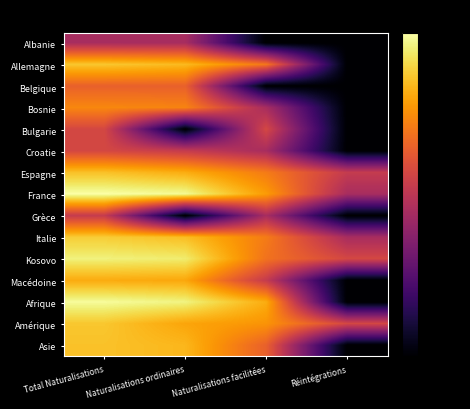

What is the difference between the highest and lowest values at Naturalisations ordinaires?

78.6